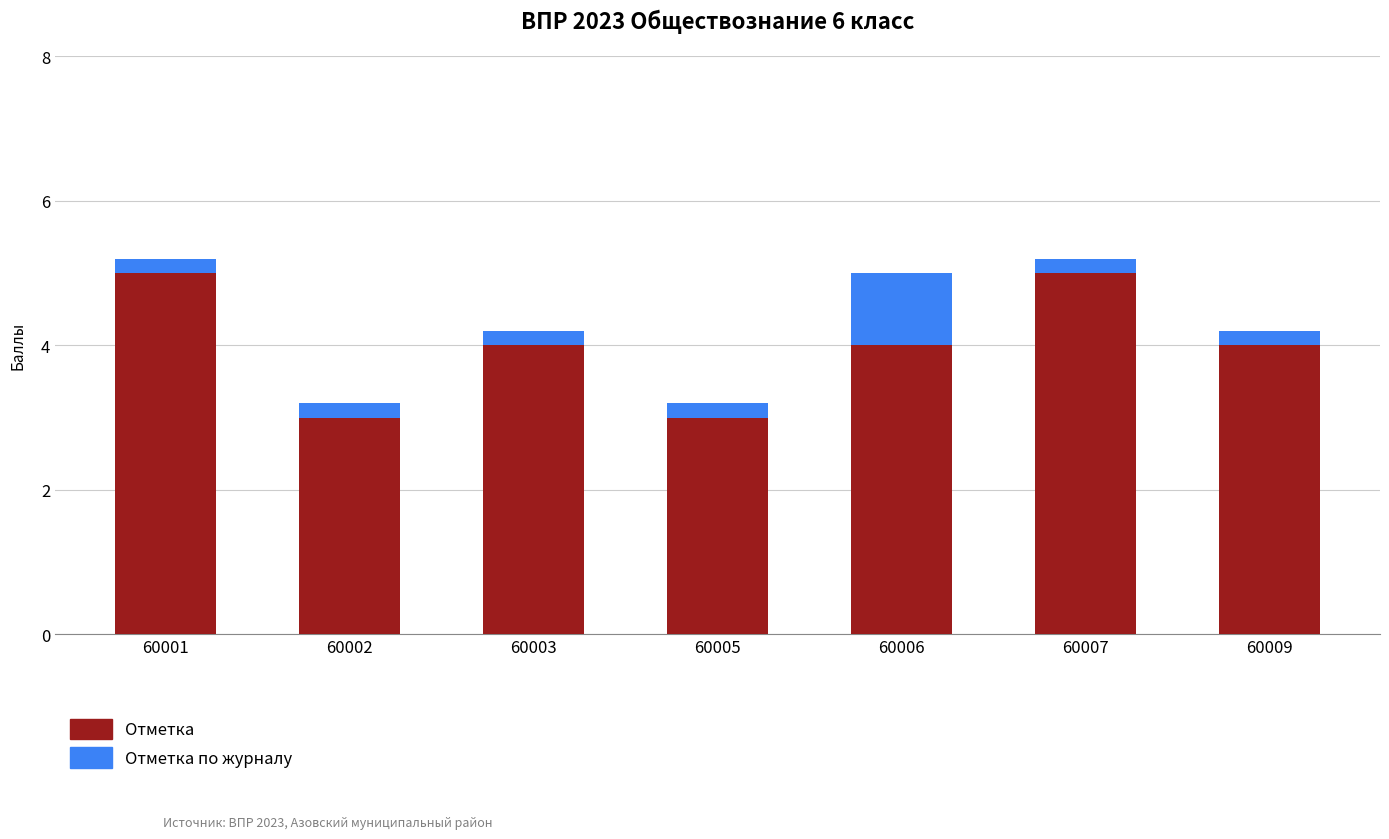

The value of Отметка at 60006 is 0.9. True or false?

False